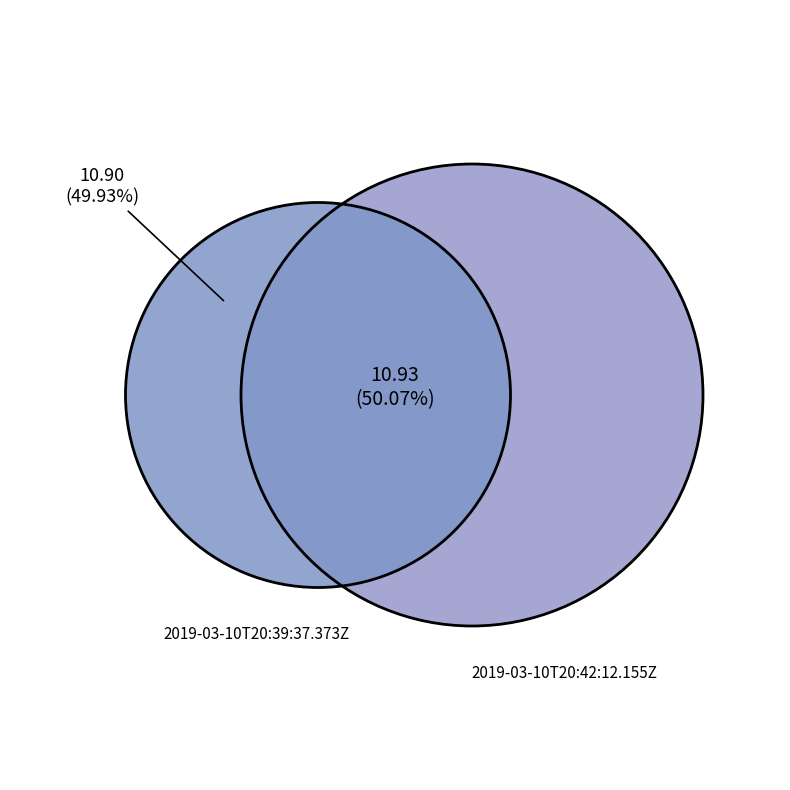

To the nearest percent, what is the average slice percentage?

50%